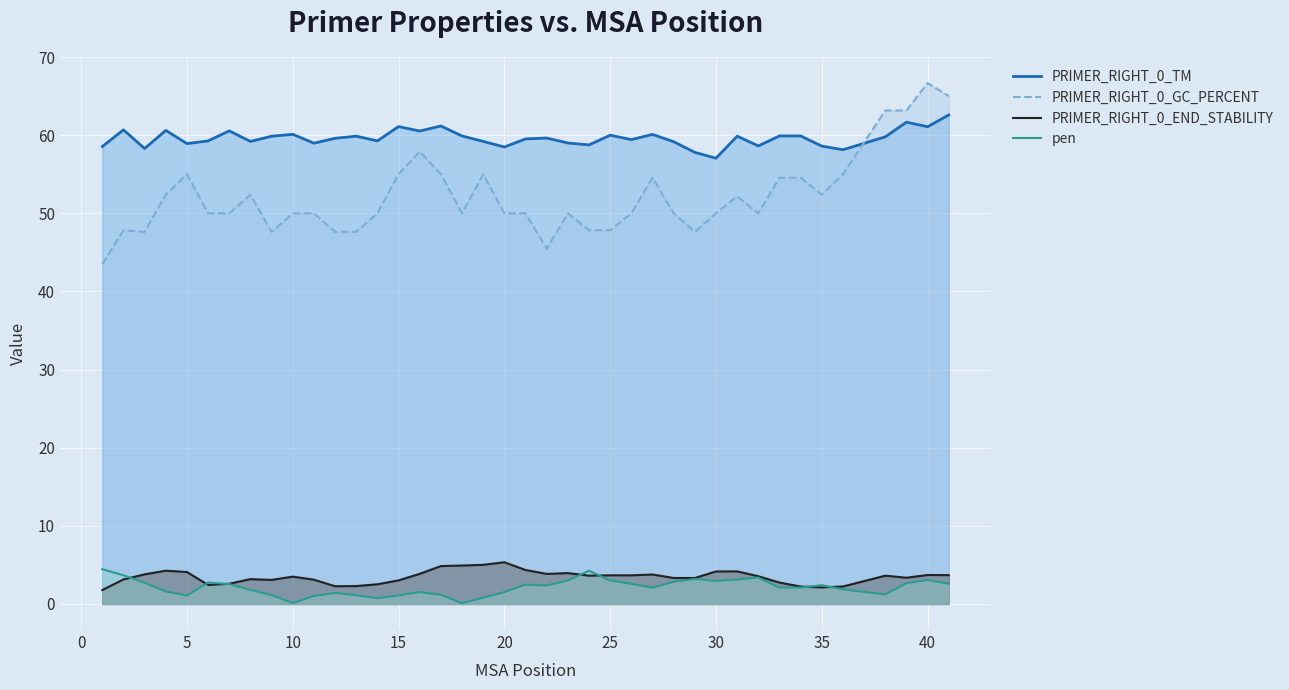

Read the PRIMER_RIGHT_0_TM value at 22.

59.6